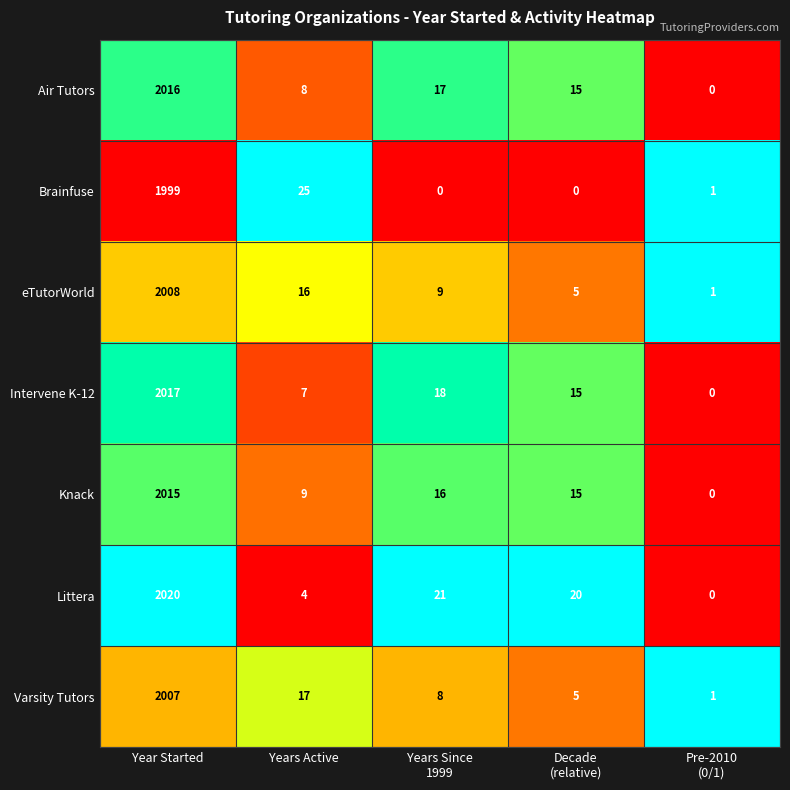

The Brainfuse series shows 25 at Years Active. True or false?

True